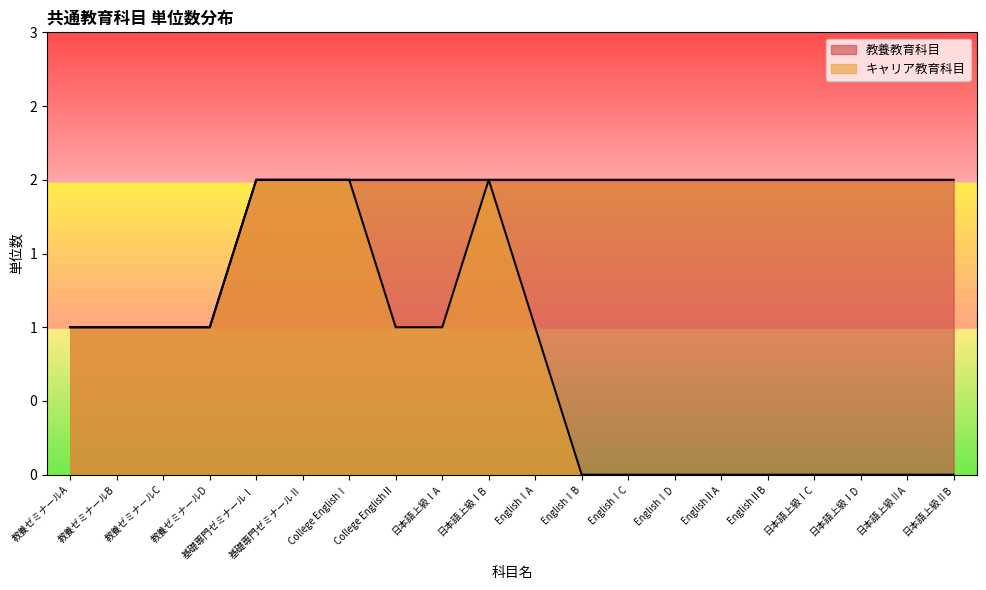

Does the chart display data point markers on the line(s)?

No